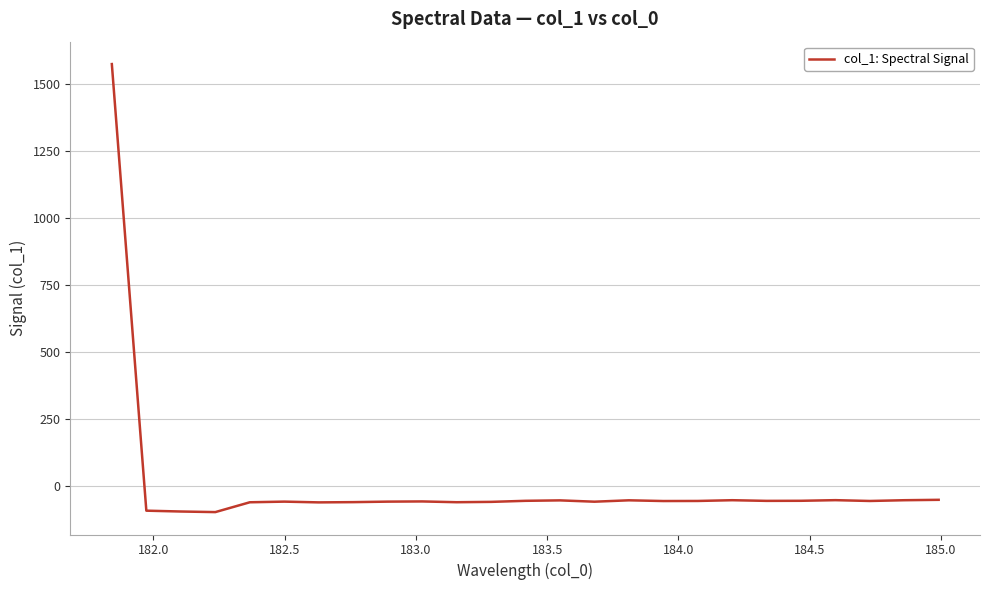

How many negative values are there?

24